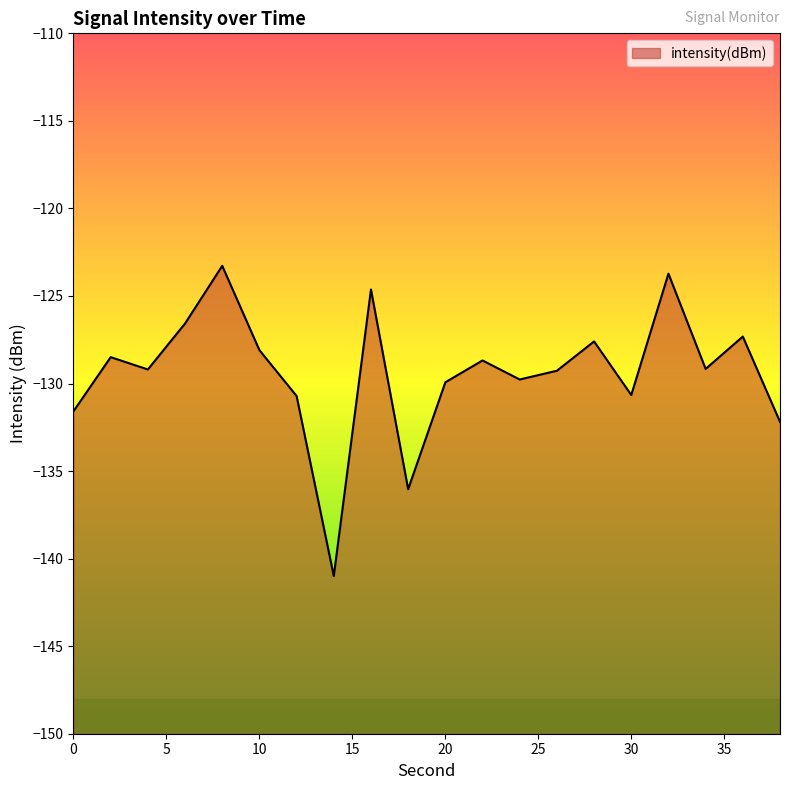

How many data points are above -129?

9